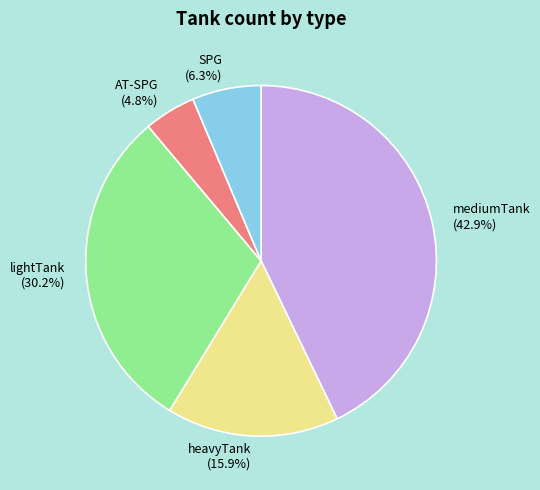

Between heavyTank and AT-SPG, which is larger?

heavyTank